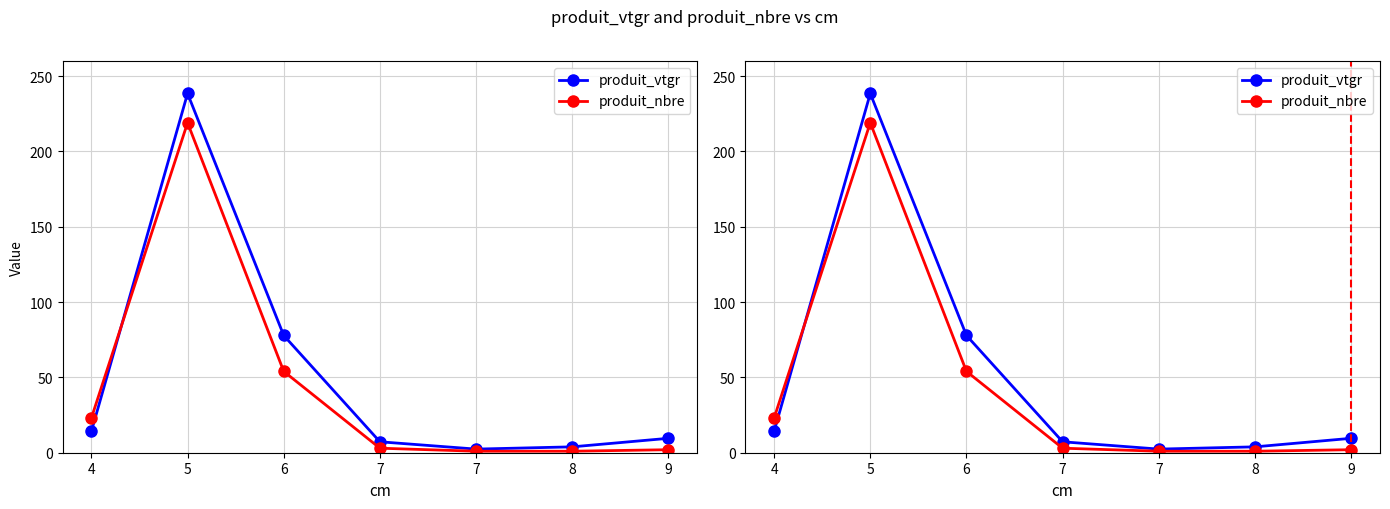

What is the value of the produit_nbre point at the 2nd from the left?

219.0